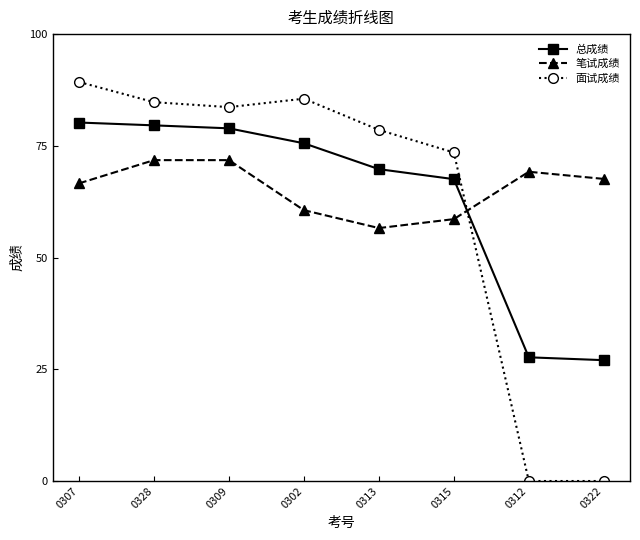

What is the difference between the 笔试成绩 values at 0322 and 0312?

1.6